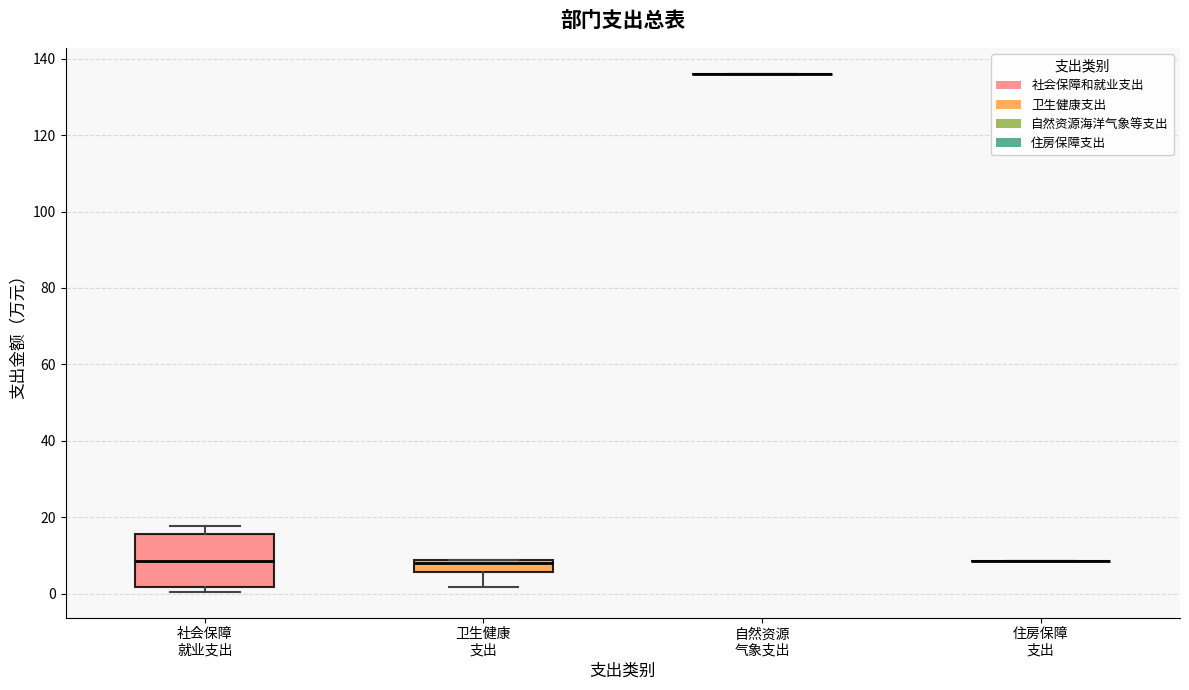

Which box is the tallest, from its lower edge to its upper edge?

社会保障 就业支出